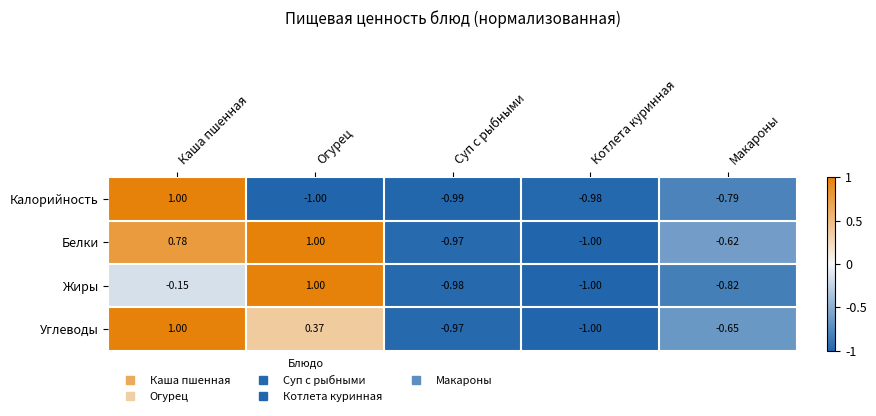

At how many categories does at least one series exceed 0?

2